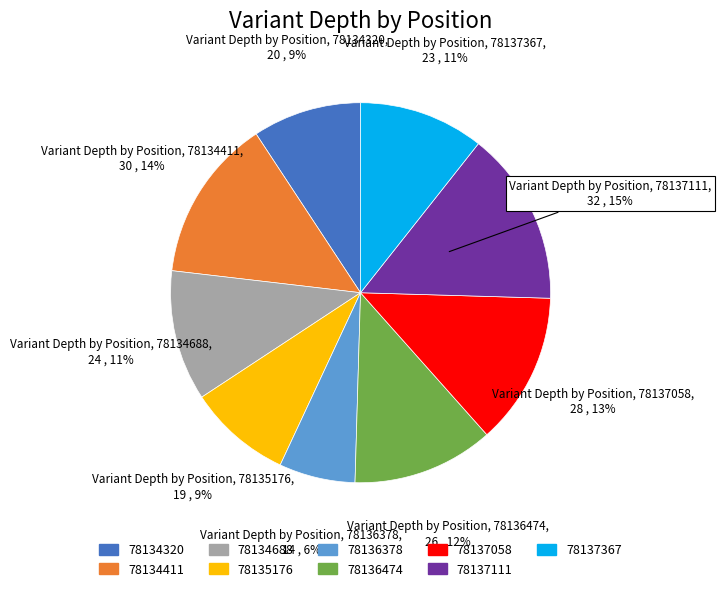

How many slices are in this pie chart?

9